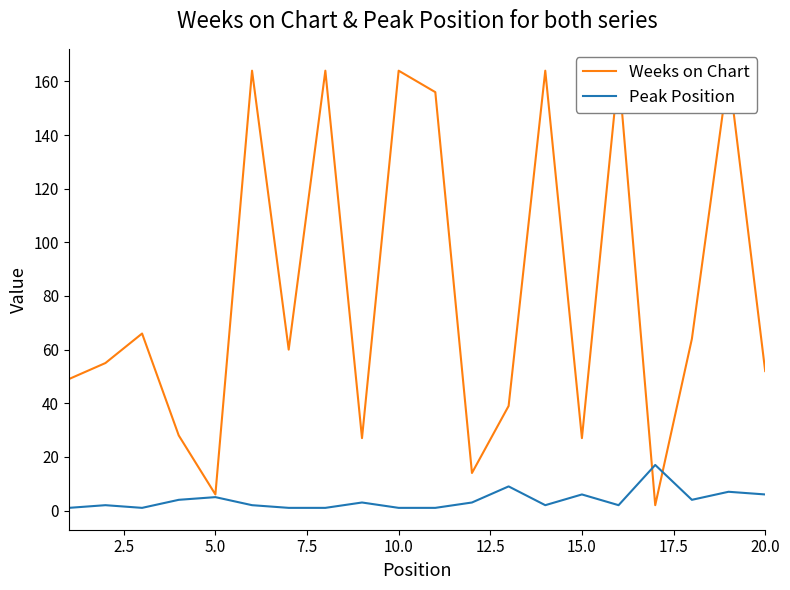

Is it true that Peak Position equals 1 at 10.0?

True